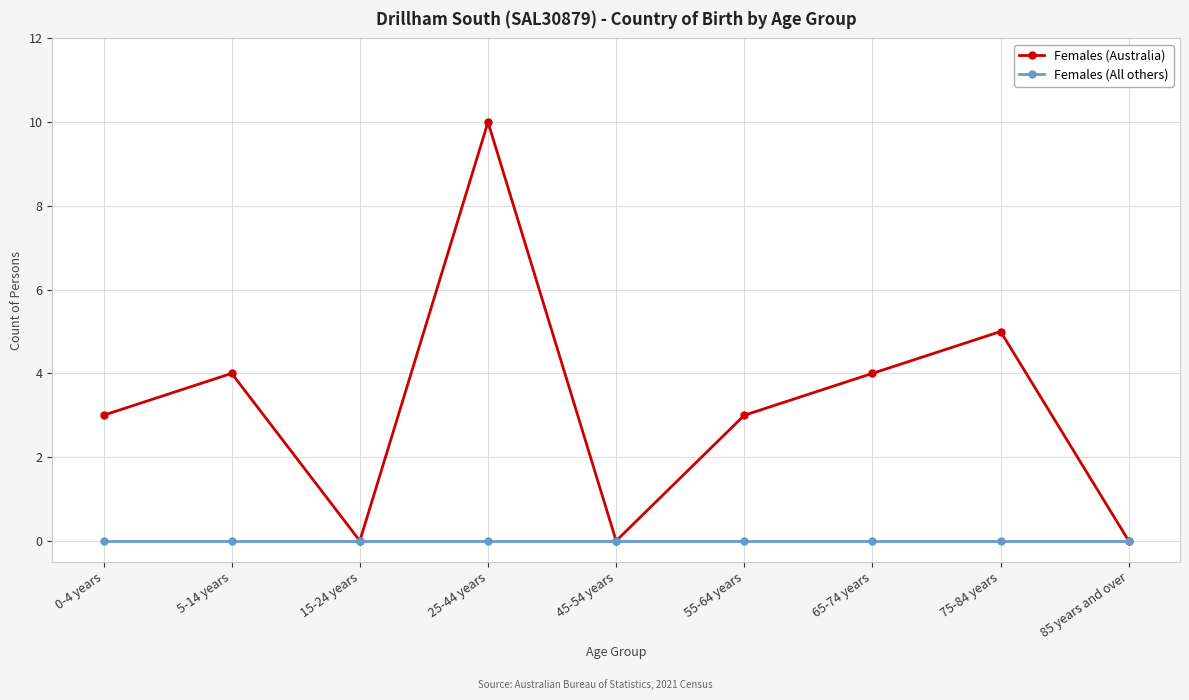

What is the label of the 5th point from the left?

45-54 years